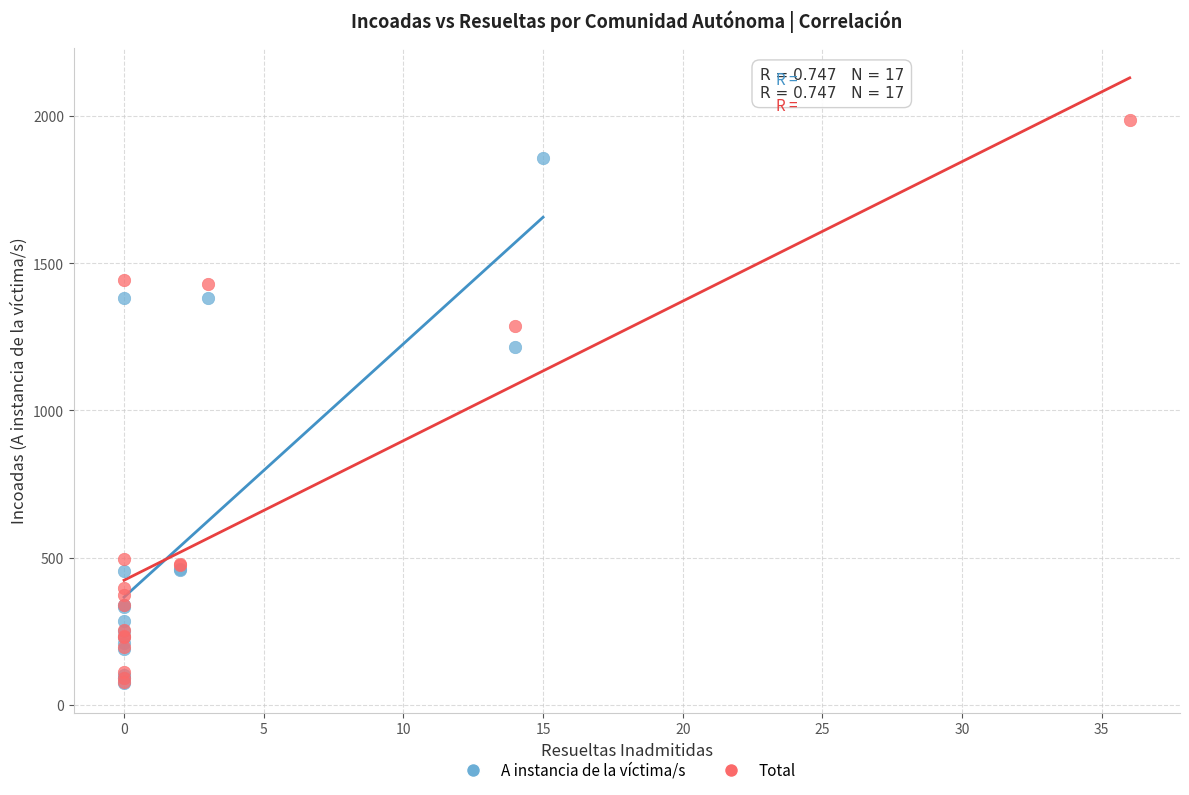

What are all the series names shown in the legend?

A instancia de la víctima/s, Total